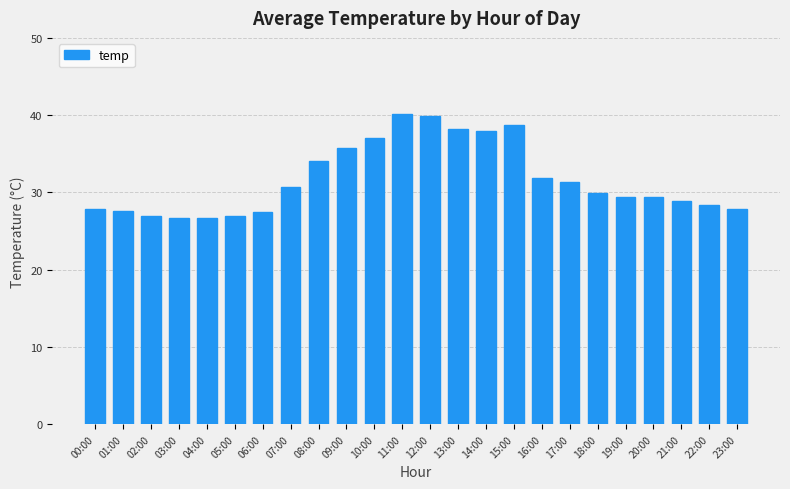

How many data points does each series have?

24